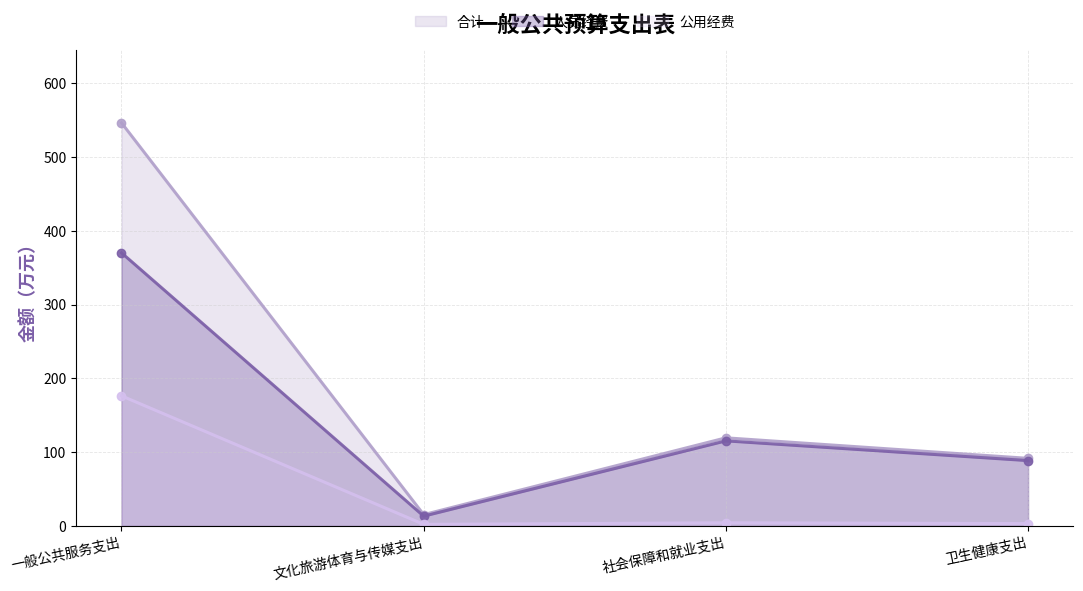

List the labels in order of 合计 value, smallest first.

文化旅游体育与传媒支出, 卫生健康支出, 社会保障和就业支出, 一般公共服务支出